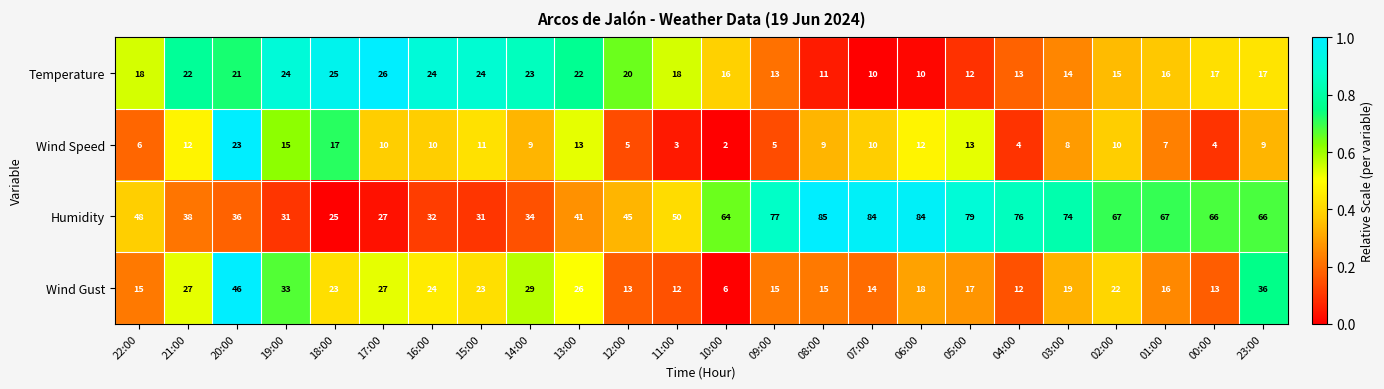

What is the difference between the highest and lowest values at 16:00?

22